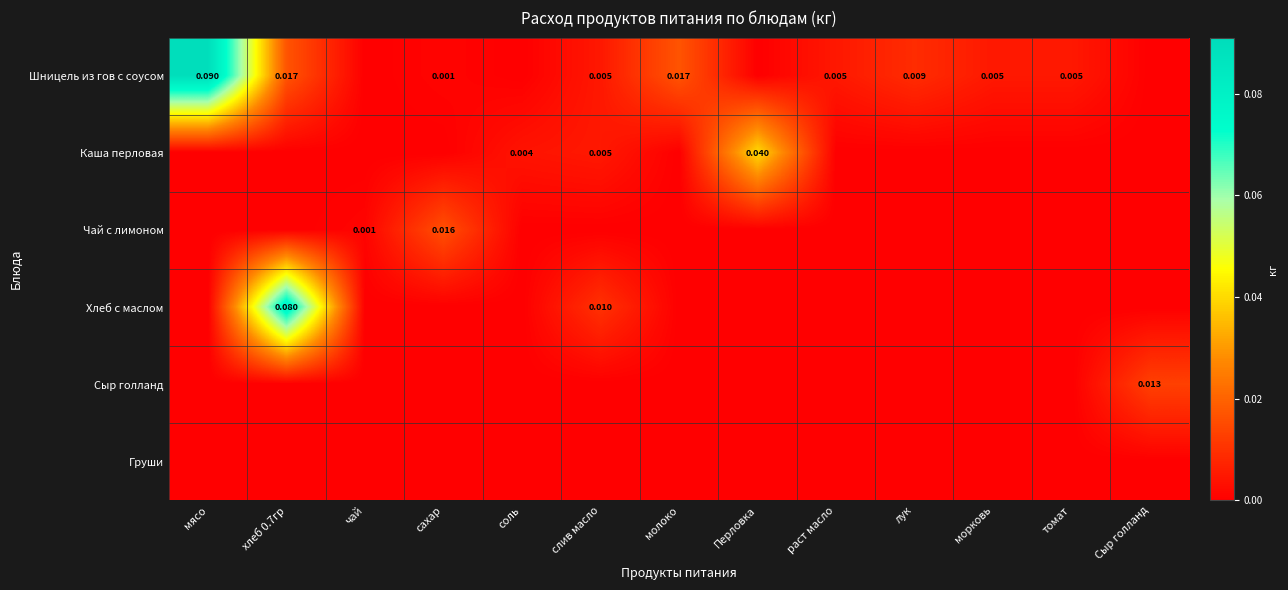

Which series changed the most between мясо and морковь?

Шницель из гов с соусом